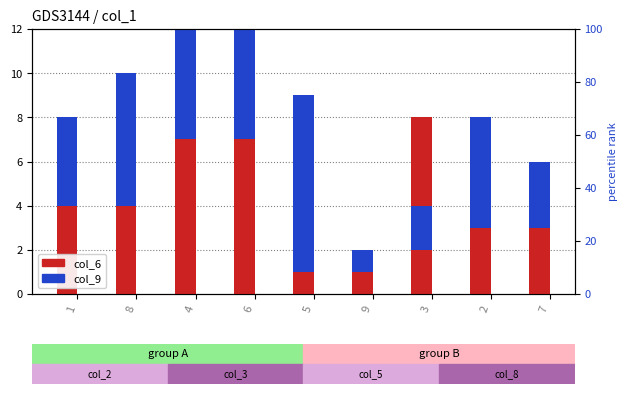

What is the minimum value shown in the chart?

1